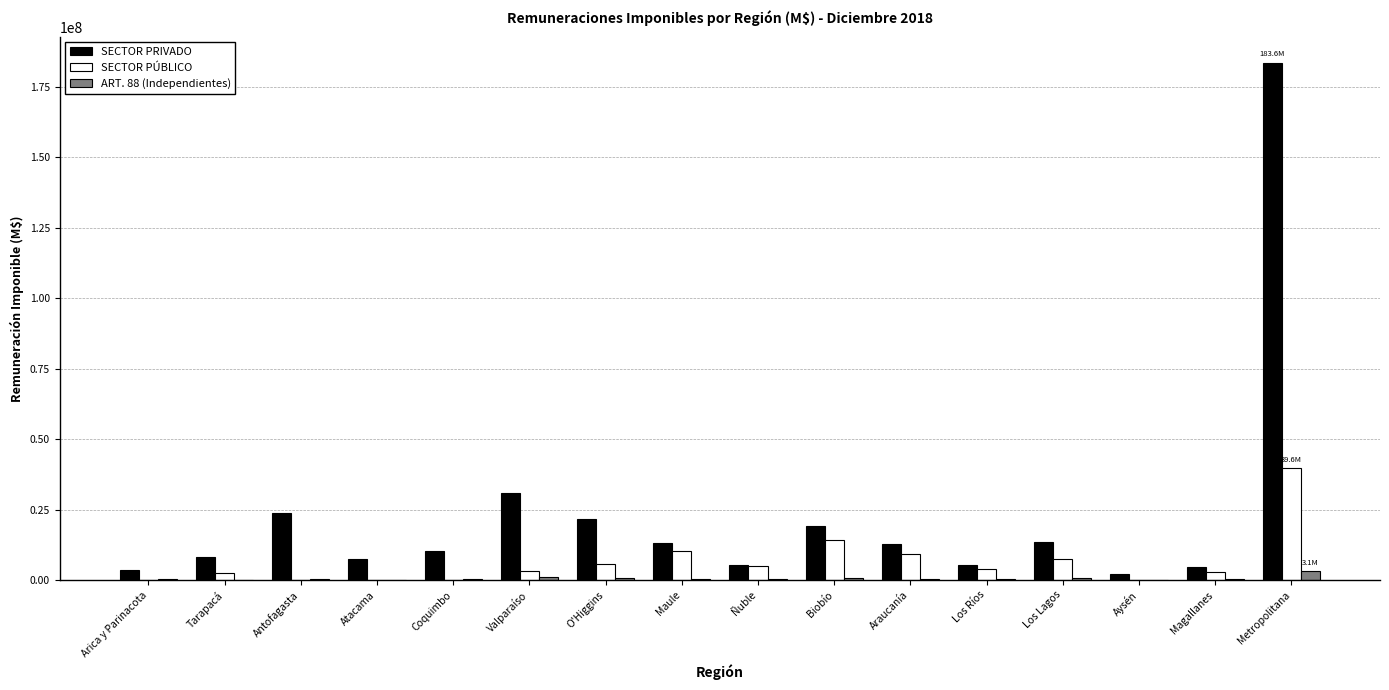

What is the maximum value for SECTOR PÚBLICO?

39577602.4